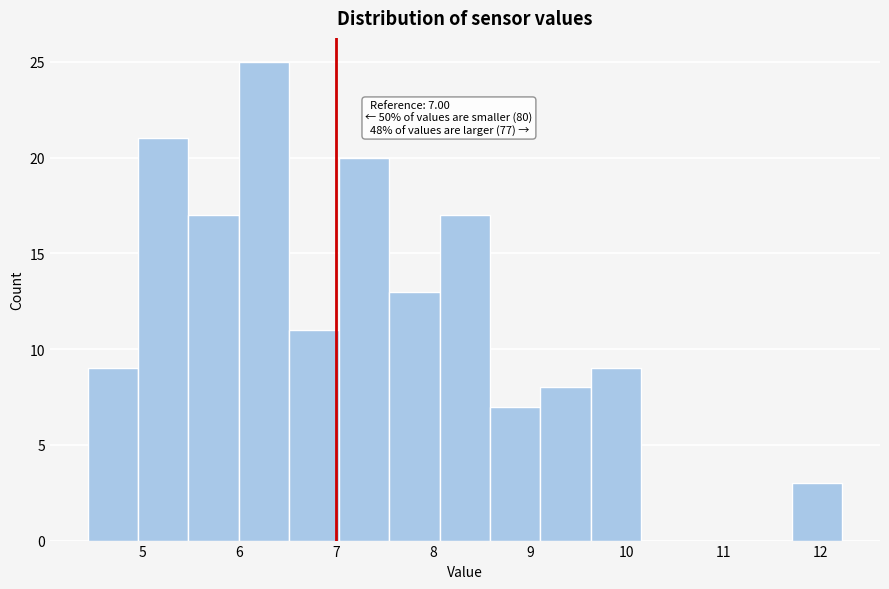

Which range on the x-axis has the tallest bar?

5.99 to 6.51